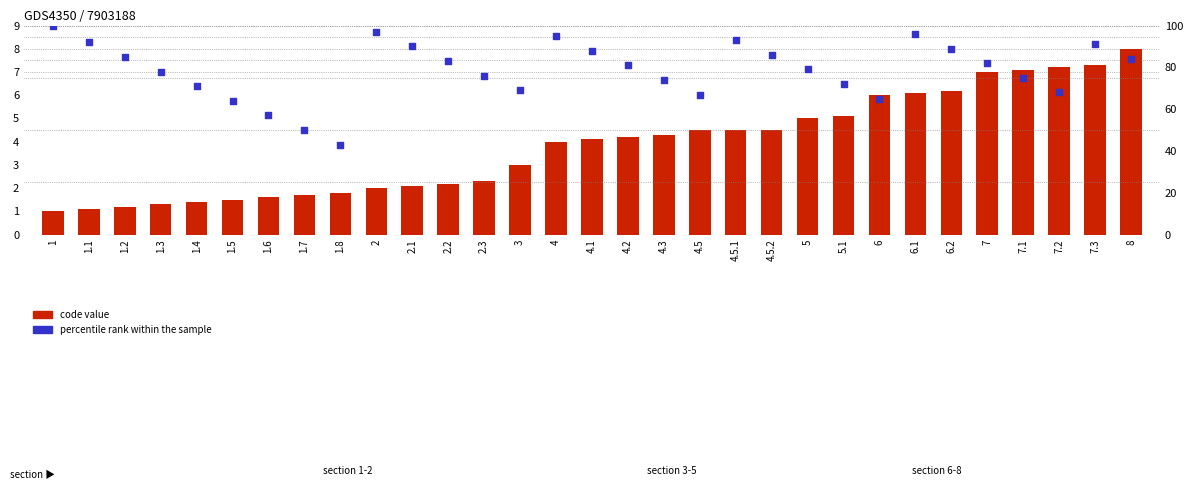

What are all the series names shown in the legend?

code value, percentile rank within the sample